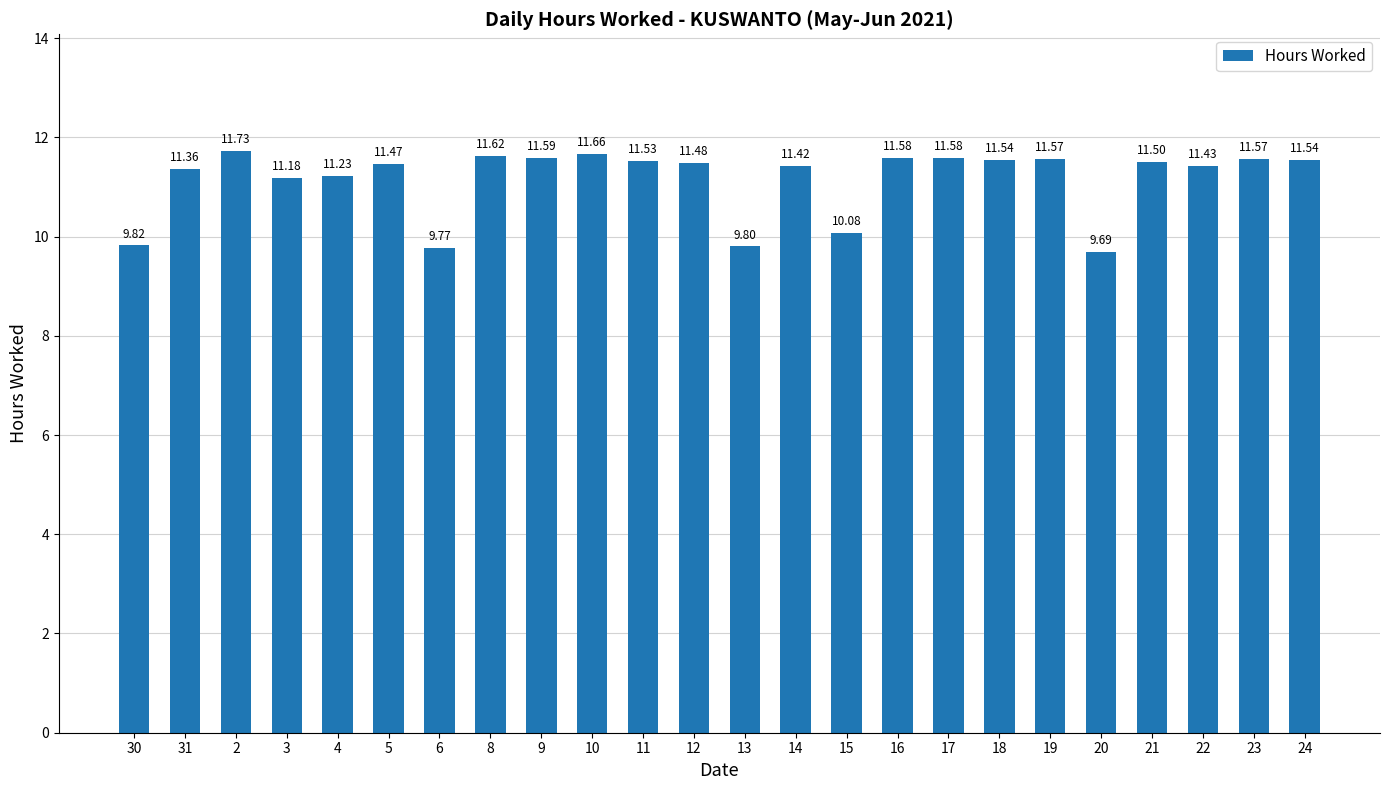

Read the value at 20.

9.7